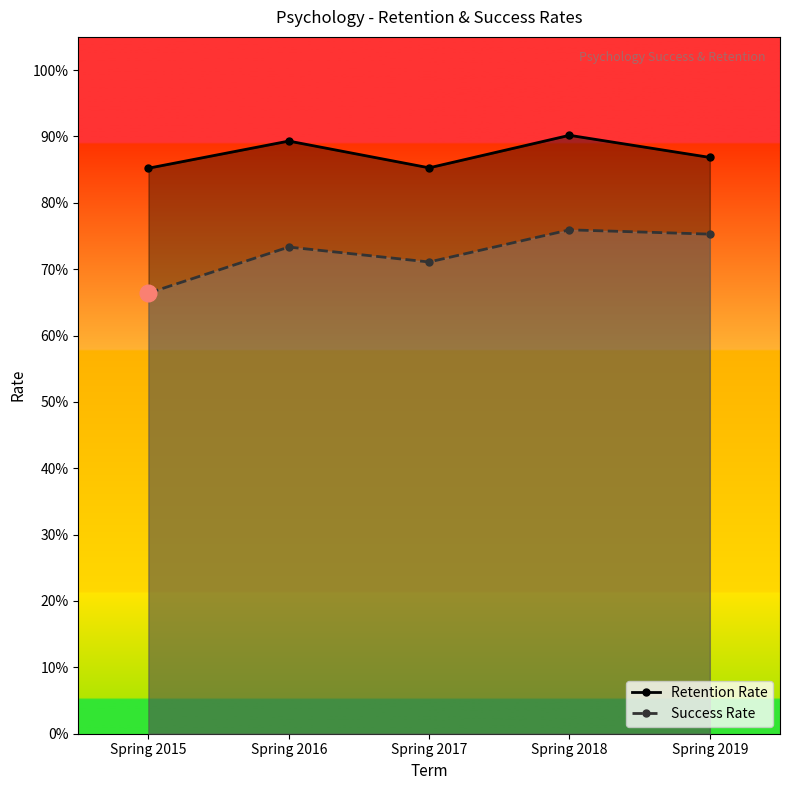

Is the value of Success Rate at Spring 2018 greater than the value of Retention Rate at Spring 2018?

No